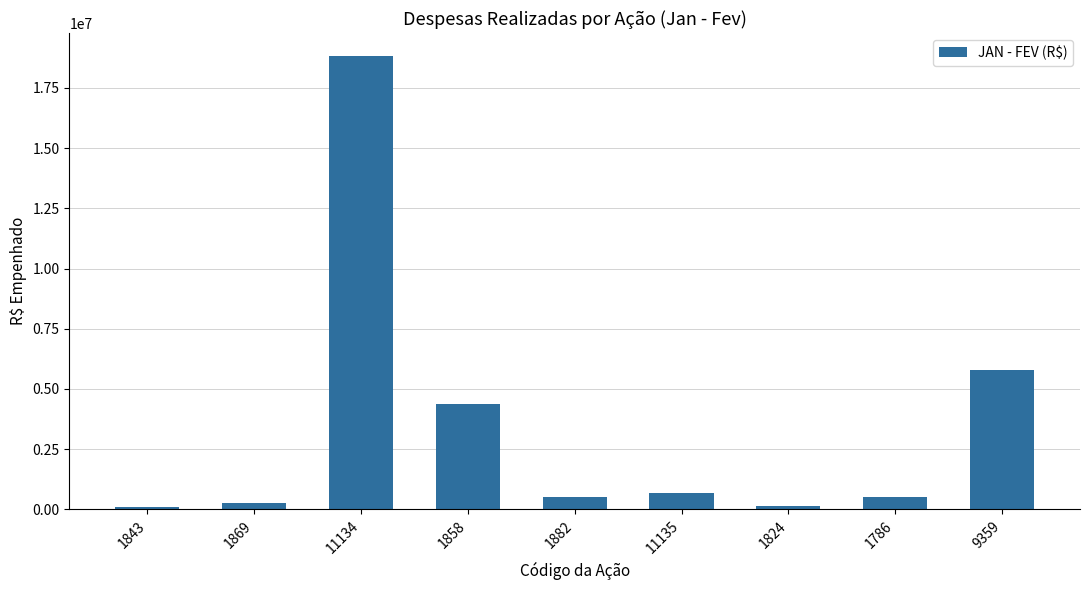

How many bars are there in total?

9